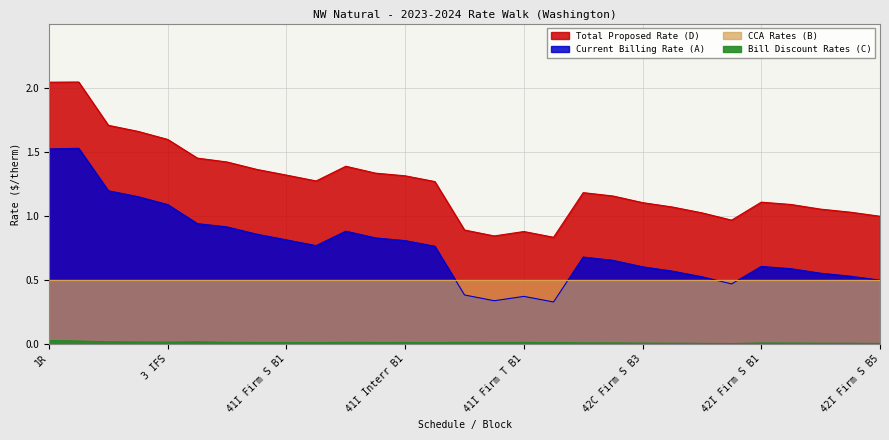

True or false: col_6 has a value of 1.3 at 41I Interr B1.

True